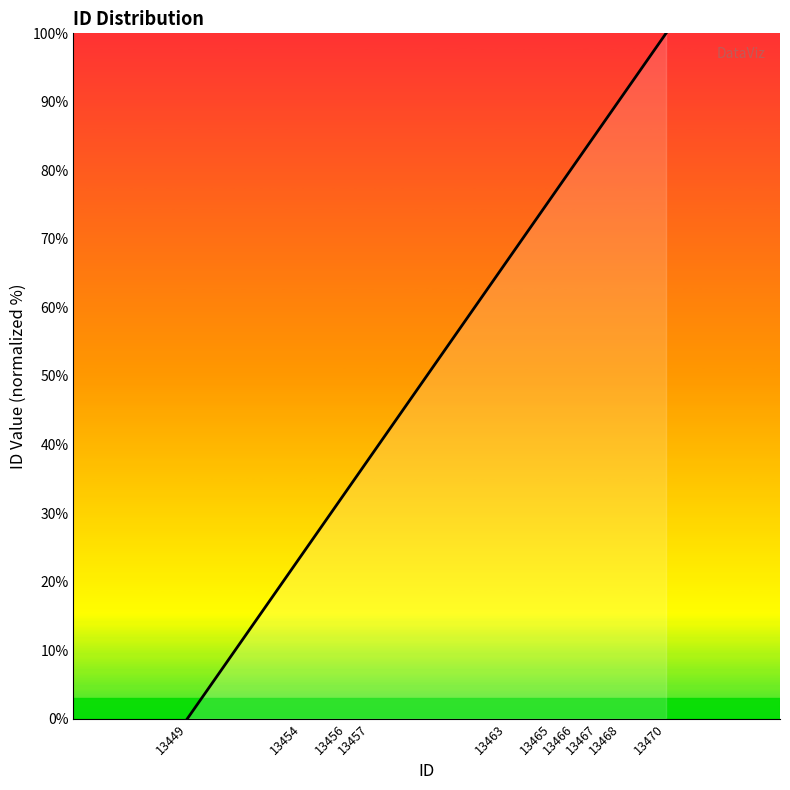

What is the sum of the values at 13467 and 13466?

166.7